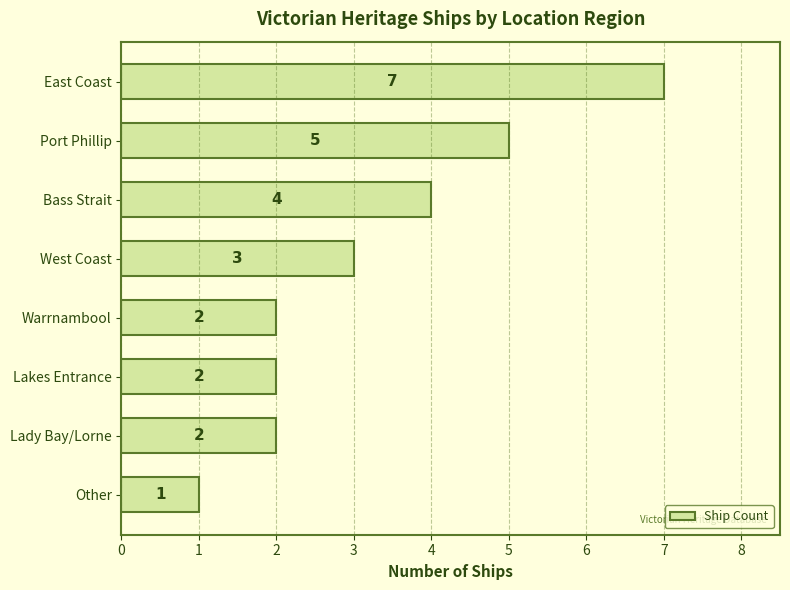

How many series are shown in this chart?

1